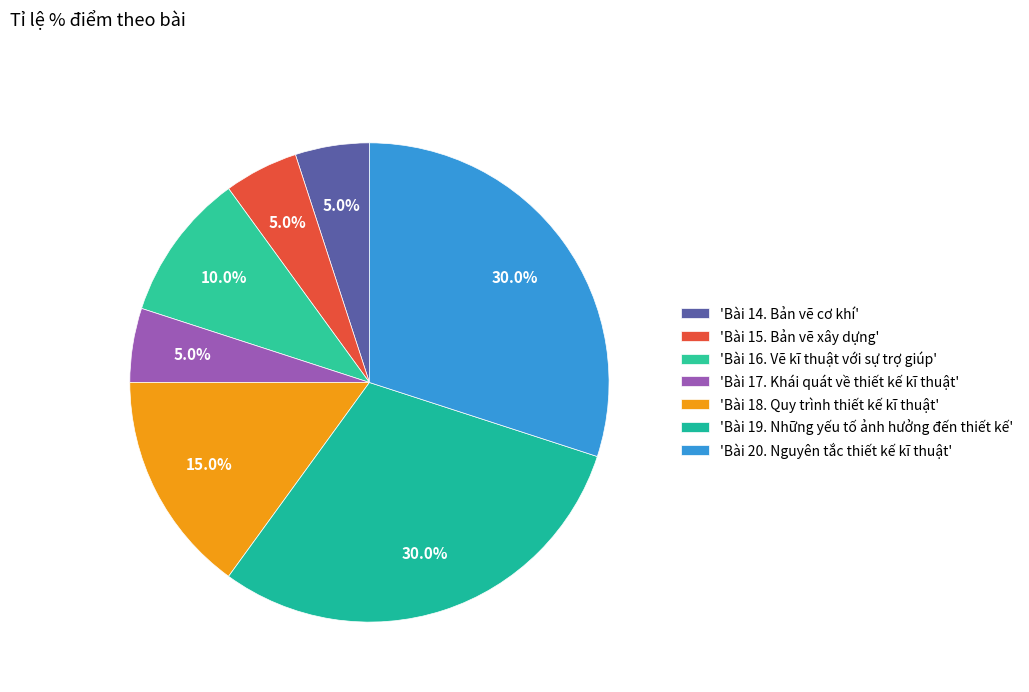

What is the largest slice in the pie chart?

Bài 19. Những yếu tố ảnh hưởng đến thiết kế